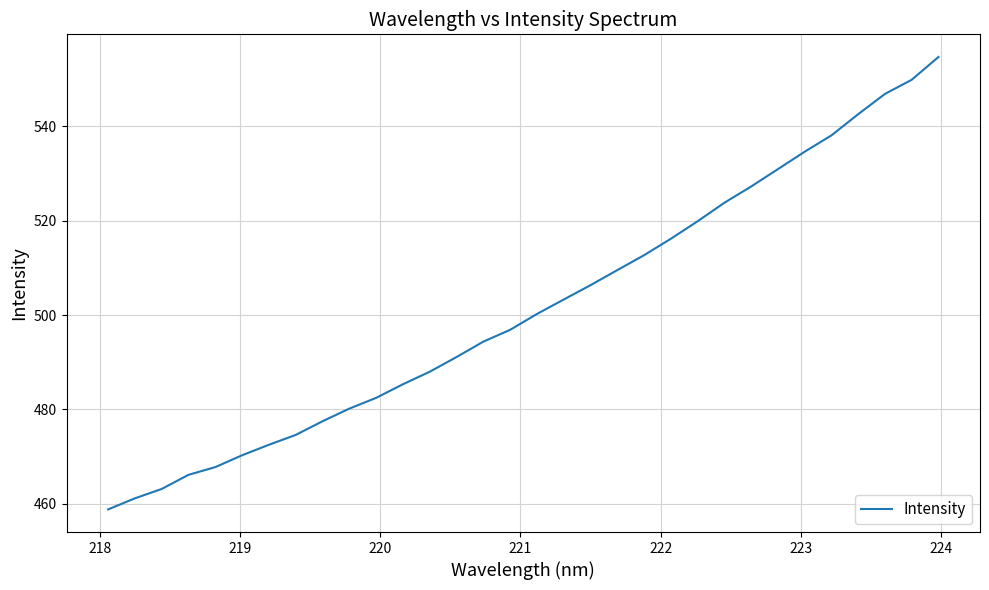

What is the difference between the maximum and minimum values?

95.9